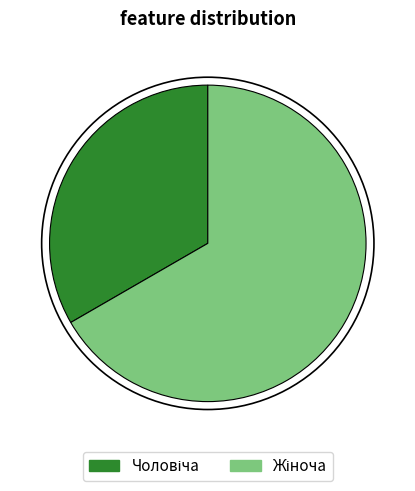

Is there any slice that represents more than half of the pie?

Yes